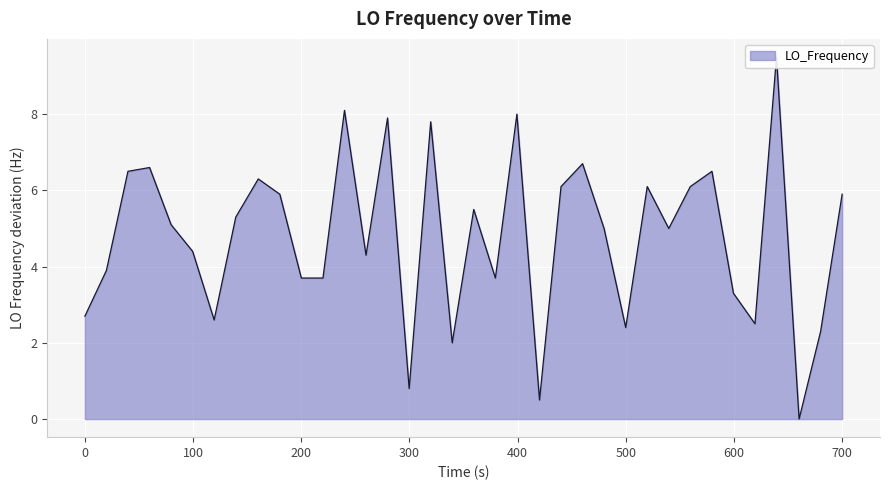

Reading left to right, extract all data points from this chart.

2.7	3.9	6.5	6.6	5.1	4.4	2.6	5.3	6.3	5.9	3.7	3.7	8.1	4.3	7.9	0.8	7.8	2.0	5.5	3.7	8.0	0.5	6.1	6.7	5.0	2.4	6.1	5.0	6.1	6.5	3.3	2.5	9.5	0.0	2.3	5.9